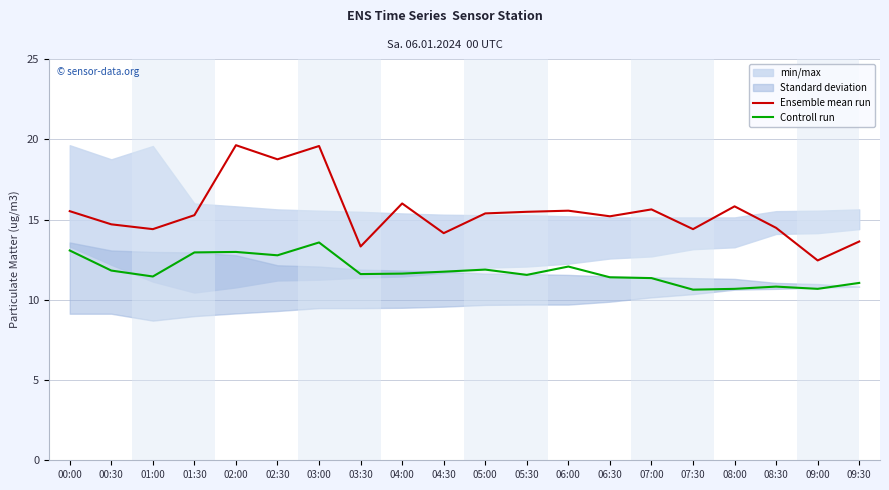

At which category does Ensemble mean run reach its first local valley?

01:00